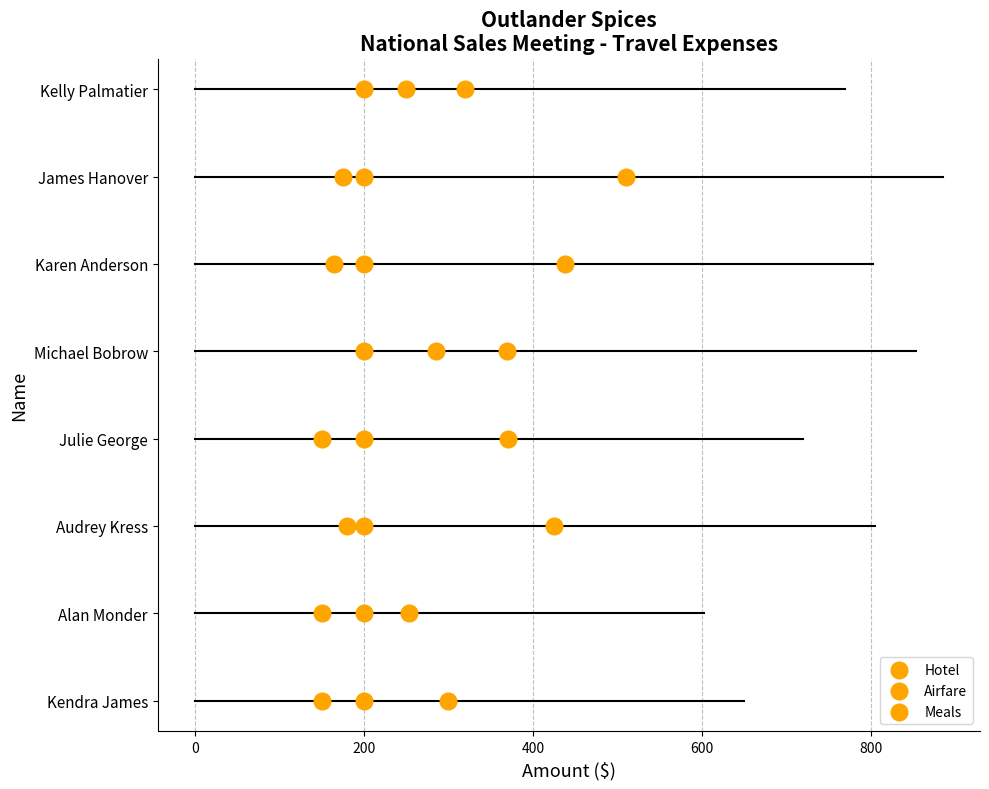

Which series has the largest Y range (max minus min)?

Hotel